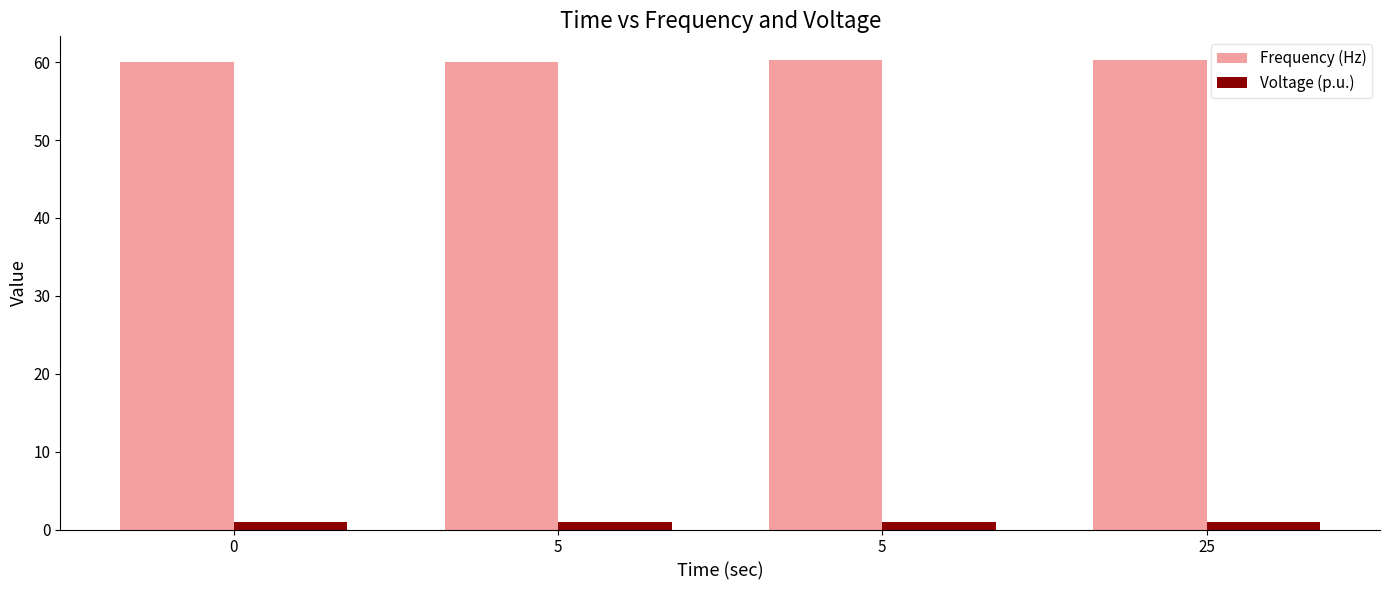

How many bars are there in total?

8